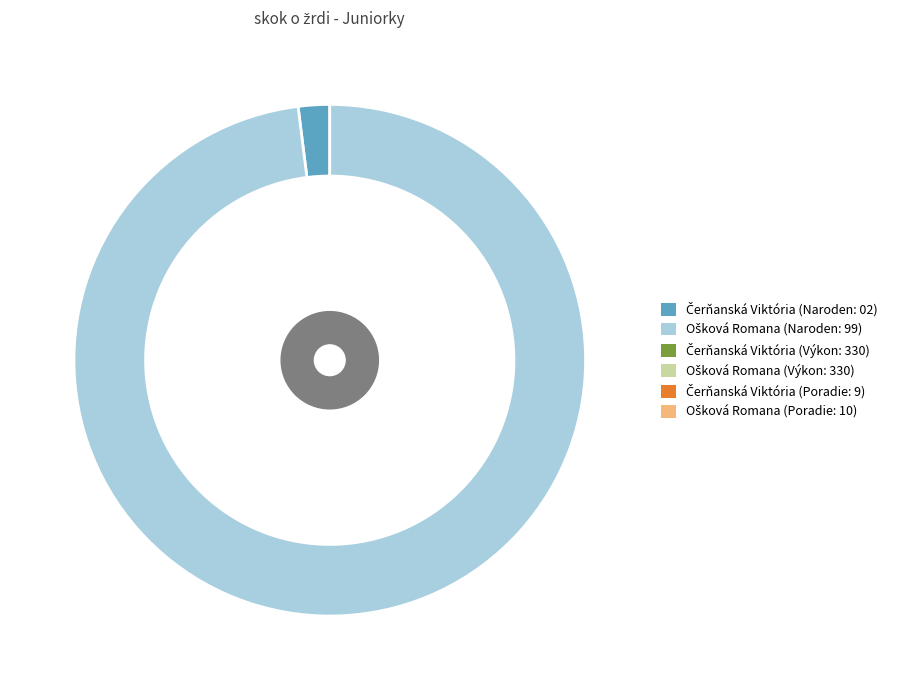

Between Čerňanská Viktória and Ošková Romana, which series saw the biggest shift?

Naroden